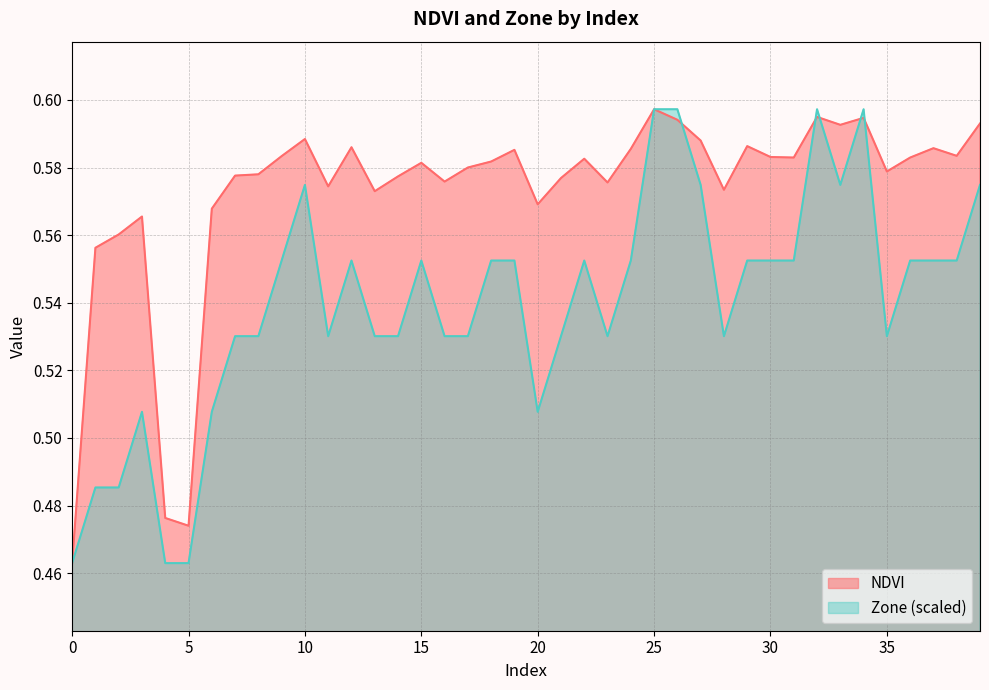

Between which two adjacent categories do NDVI and Zone first intersect?

26 and 27